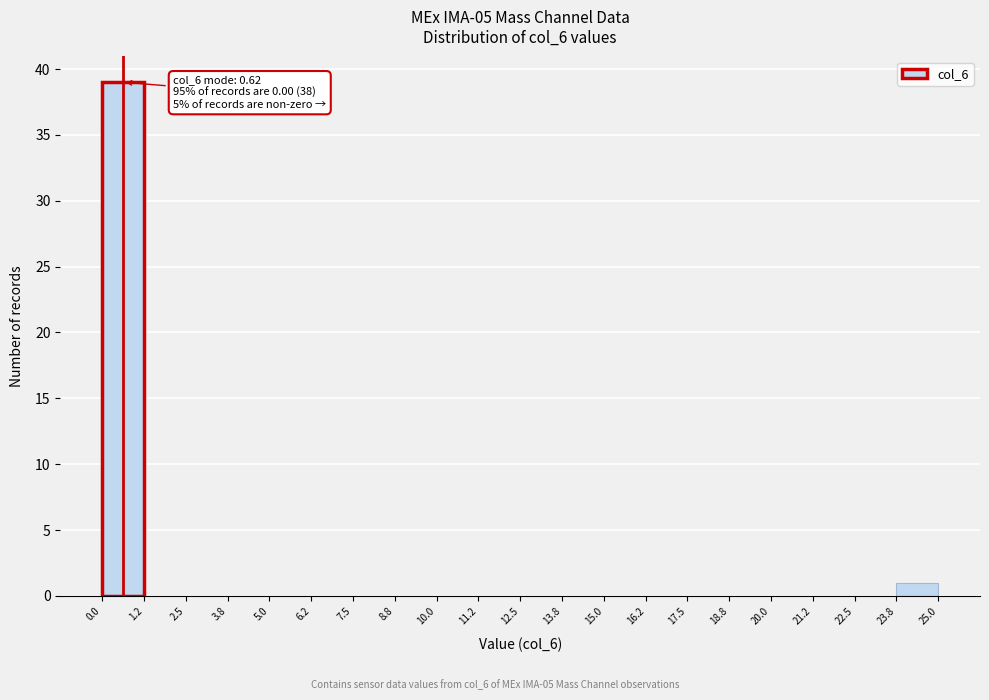

Over which range of the x-axis is the bar tallest?

0.0 to 1.2